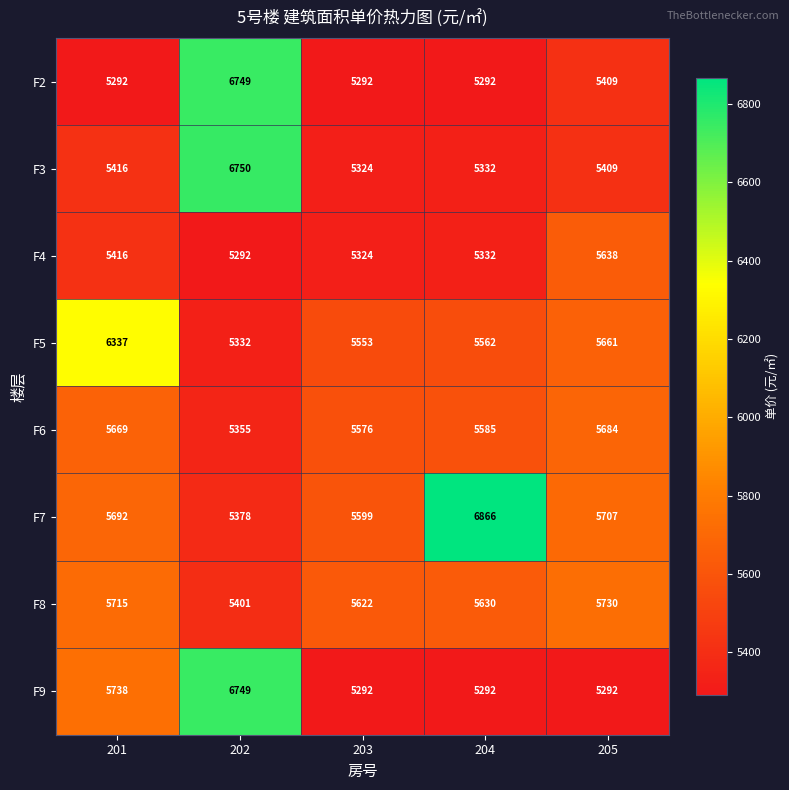

The F4 series shows 5332 at 204. True or false?

True